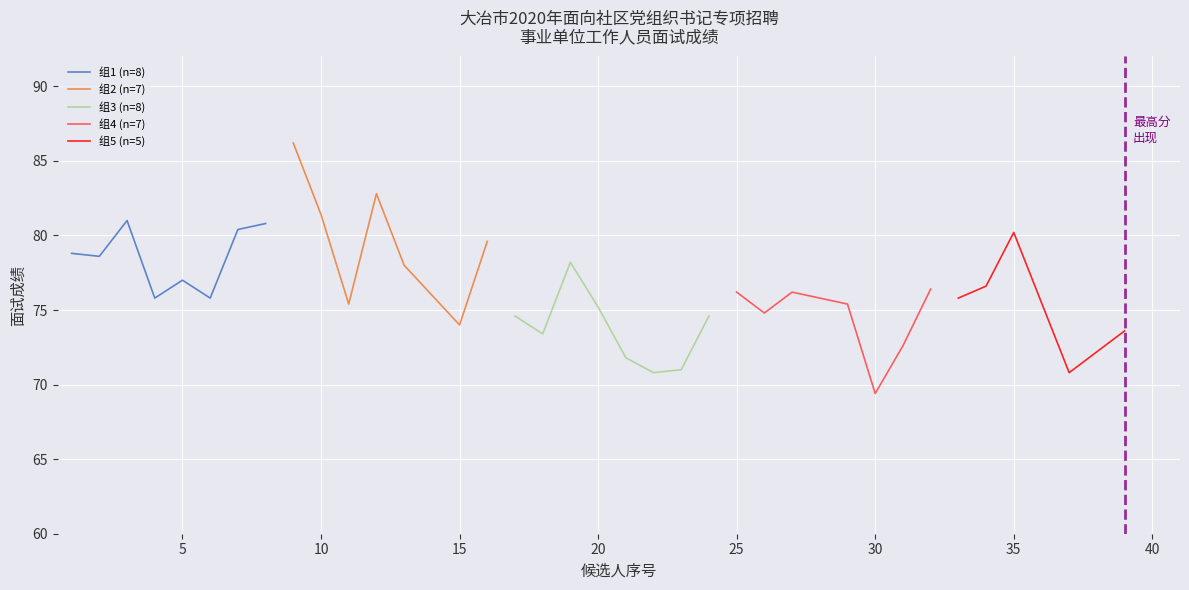

Which category has the highest value in the Candidate 2 series?

9